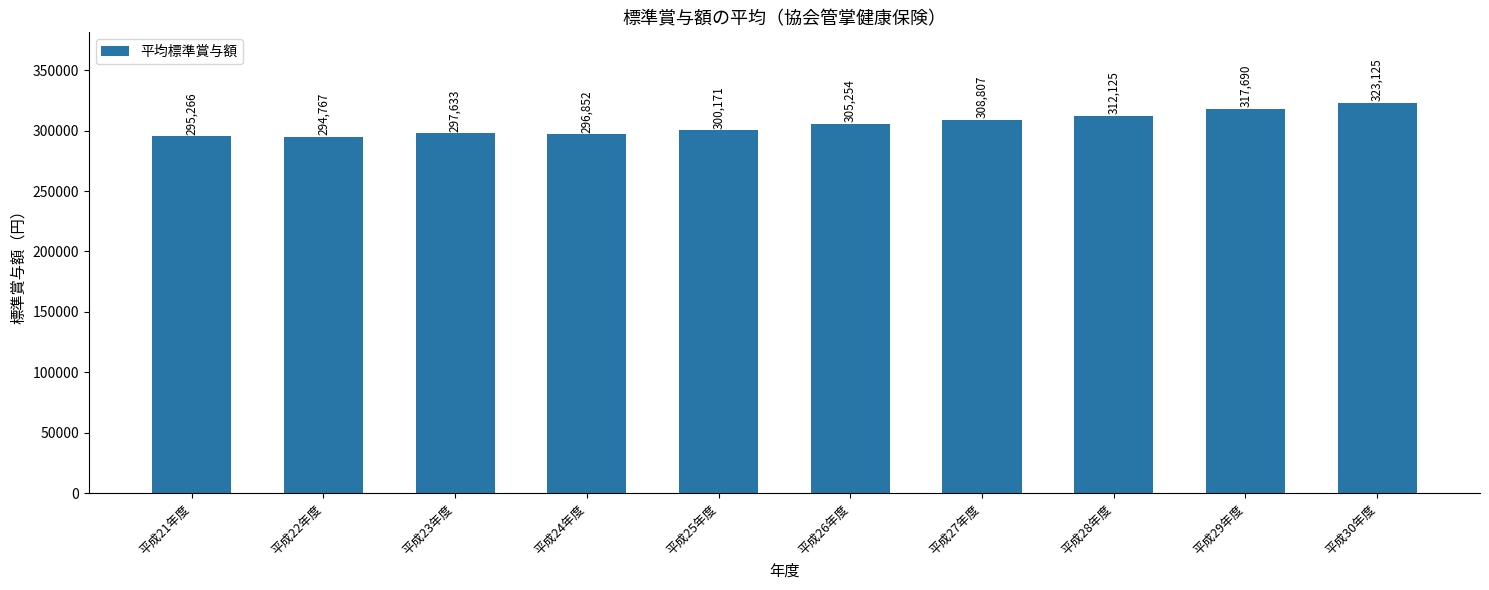

Is it true that the value at 平成26年度 is 305254.0?

True